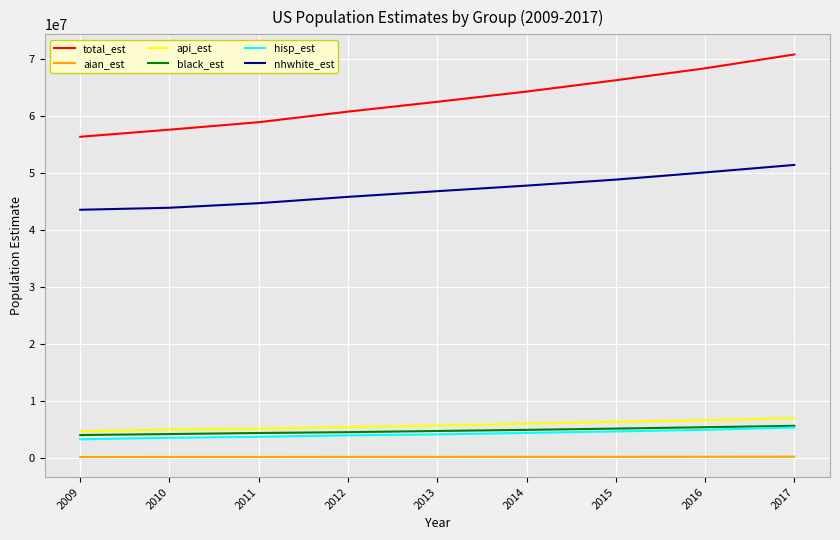

What is the sum of all api_est values?

52071109